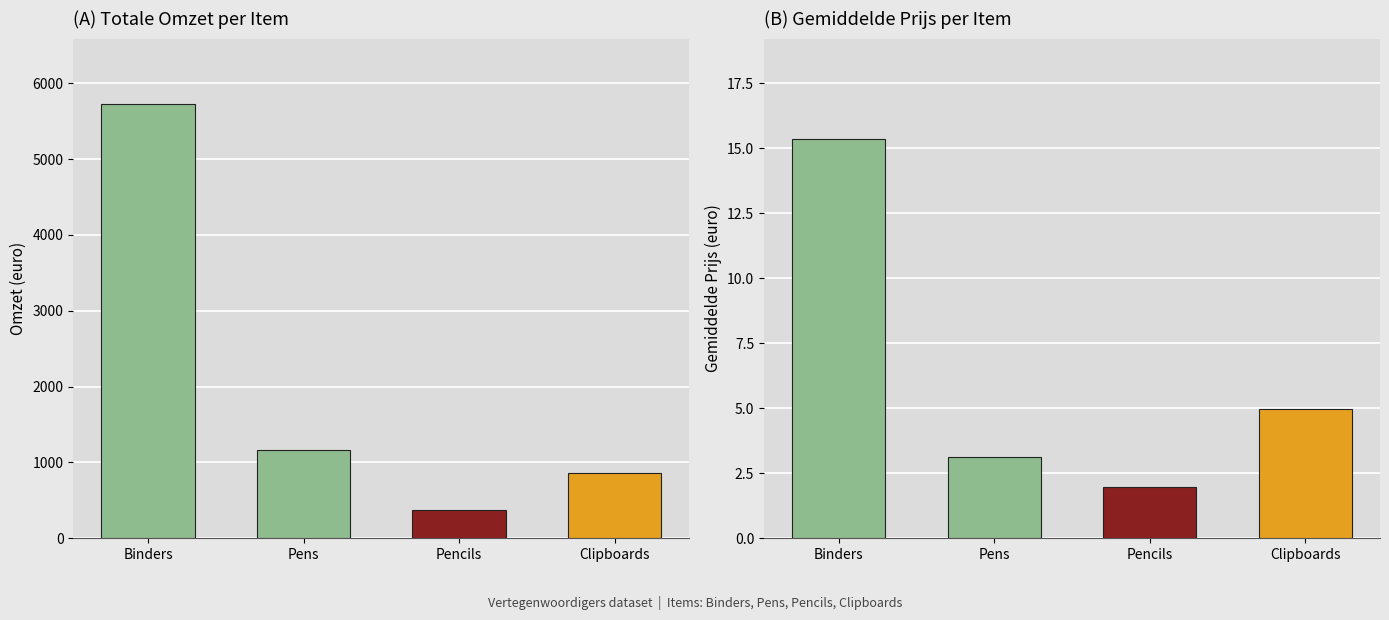

Are the bars horizontal?

No